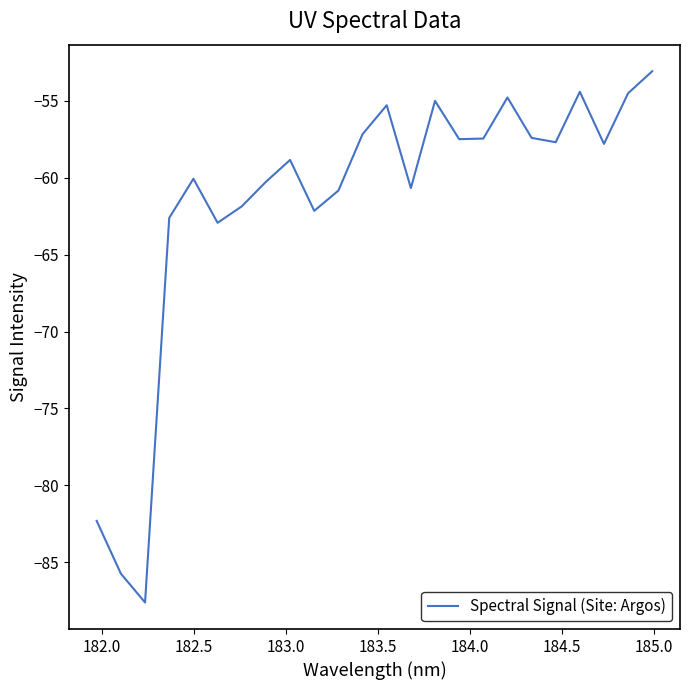

What is the smallest value displayed?

-87.6